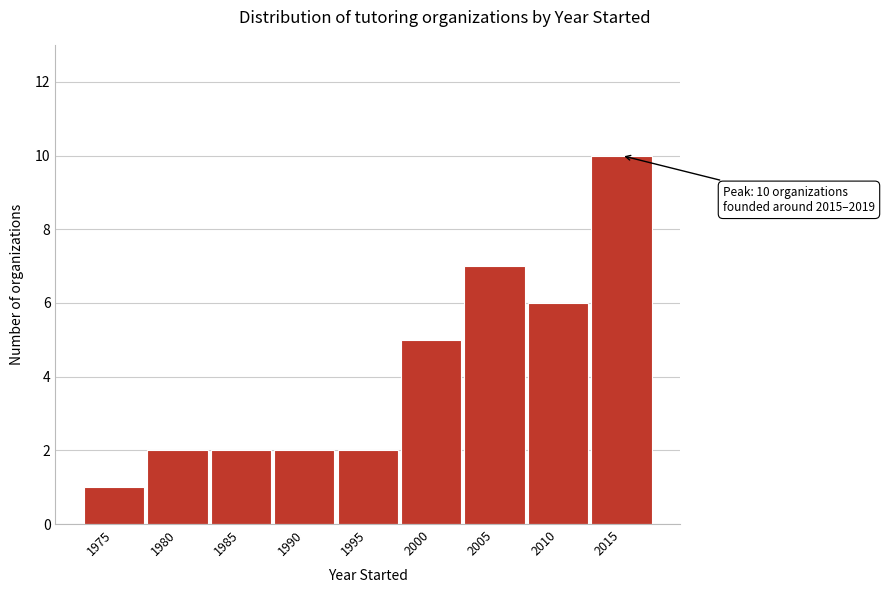

Reading right to left, transcribe all the data shown in this chart.

2015=10	2010=6	2005=7	2000=5	1995=2	1990=2	1985=2	1980=2	1975=1